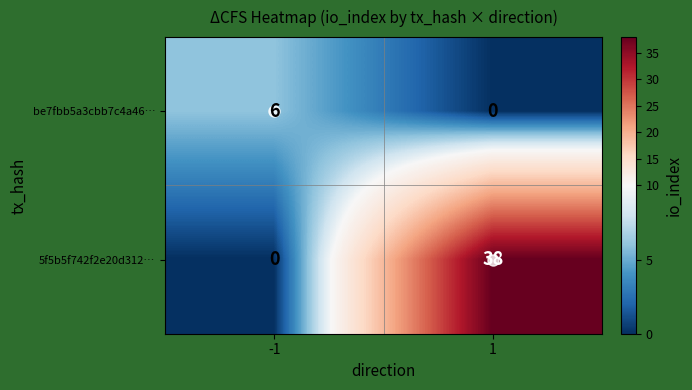

Which series has the largest total across all categories?

5f5b5f742f2e20d312…